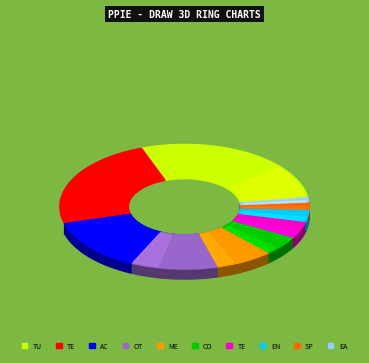

To the nearest percent, what percentage of the pie is Academic Intervention?

14%